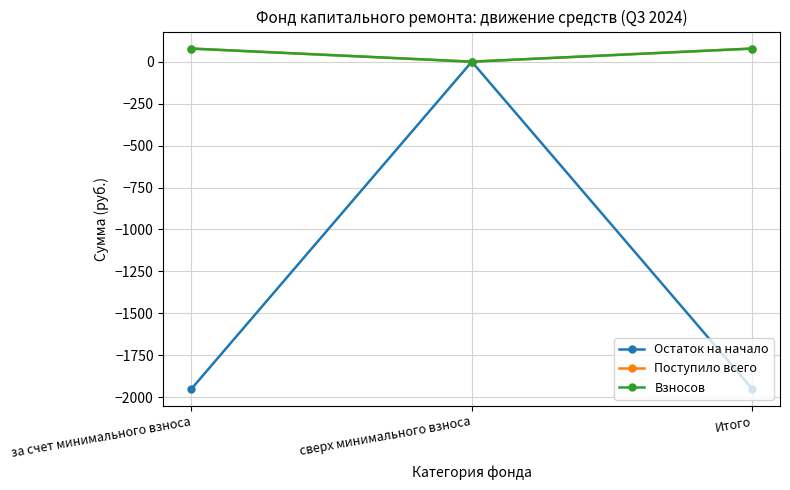

The value of Остаток на начало at Итого is -1949.8. True or false?

True